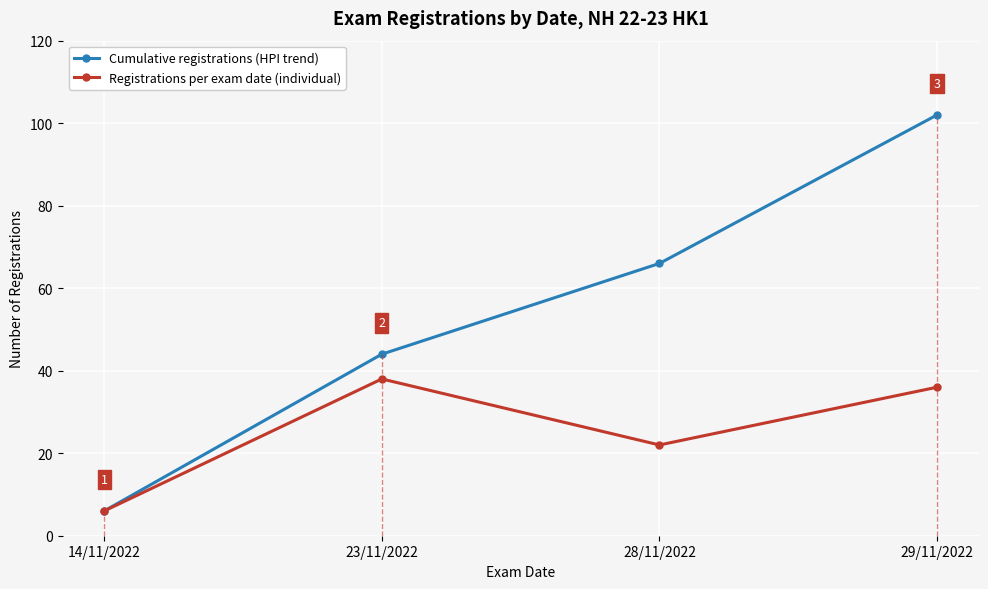

What is the spread (max minus min) of values at 29/11/2022?

66